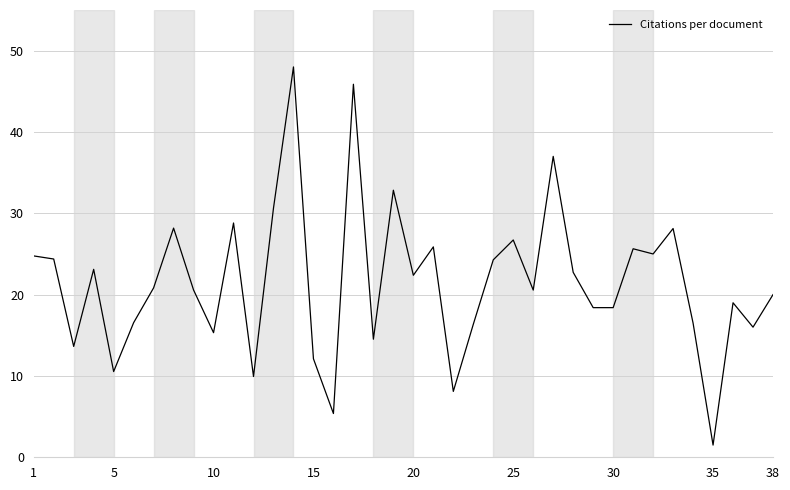

What is the maximum value shown in the chart?

48.0